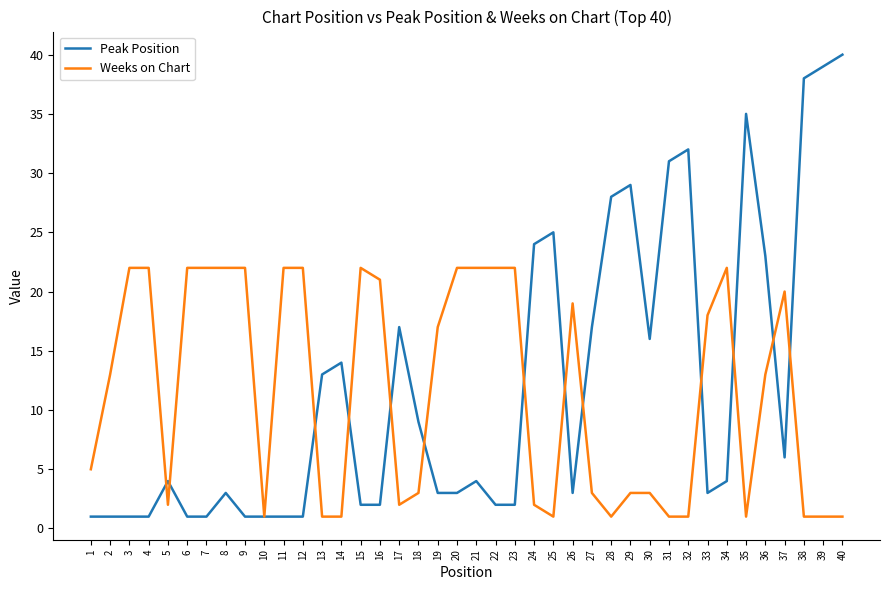

Reading left to right, what are all the values shown in this chart?

Peak Position: 1	1	1	1	4	1	1	3	1	1	1	1	13	14	2	2	17	9	3	3	4	2	2	24	25	3	17	28	29	16	31	32	3	4	35	23	6	38	39	40
Weeks on Chart: 5	13	22	22	2	22	22	22	22	1	22	22	1	1	22	21	2	3	17	22	22	22	22	2	1	19	3	1	3	3	1	1	18	22	1	13	20	1	1	1